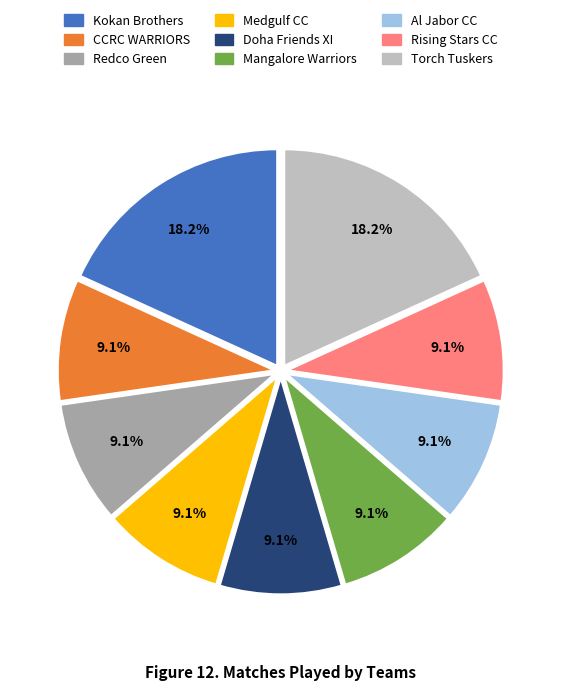

Is it true that Doha Friends XI is 2% of the pie?

False